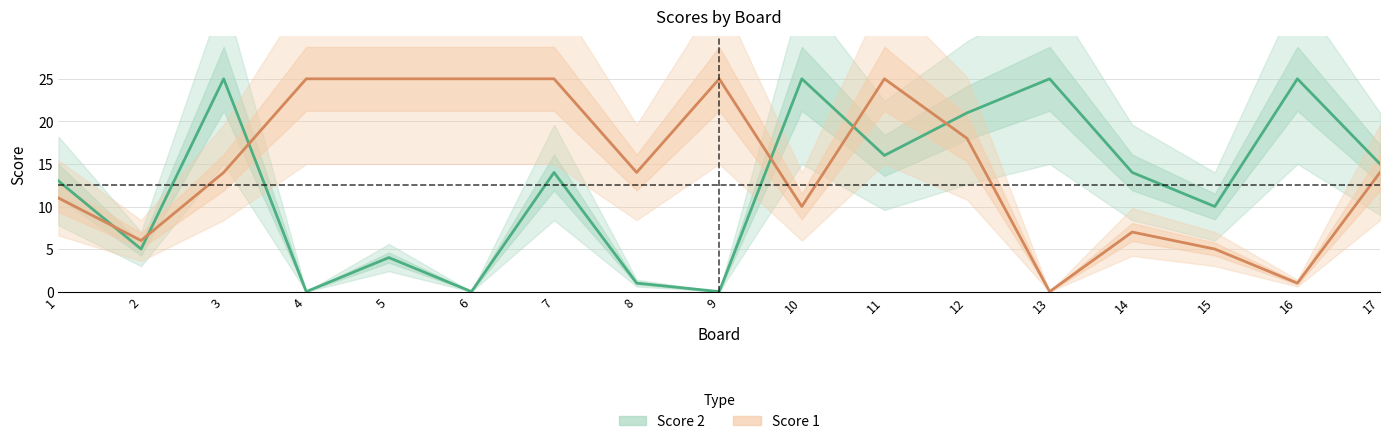

List the labels in order of Score 2 value, smallest first.

4, 6, 9, 8, 5, 2, 15, 1, 7, 14, 17, 11, 12, 3, 10, 13, 16